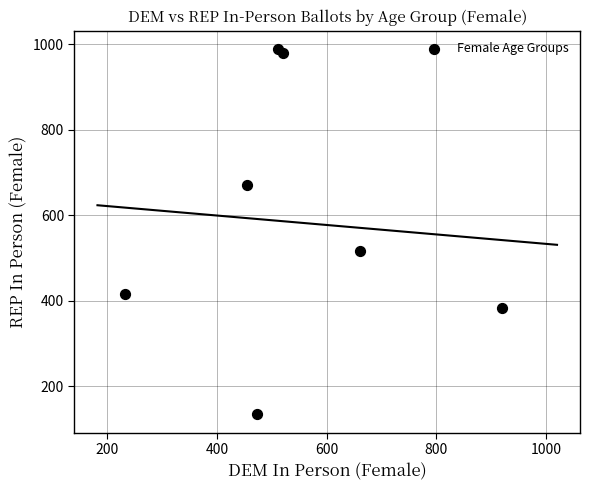

What Y value in the scatter plot is closest to 562?

516